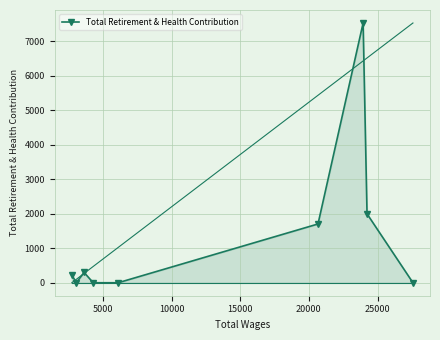

Count the number of data series in this chart.

1